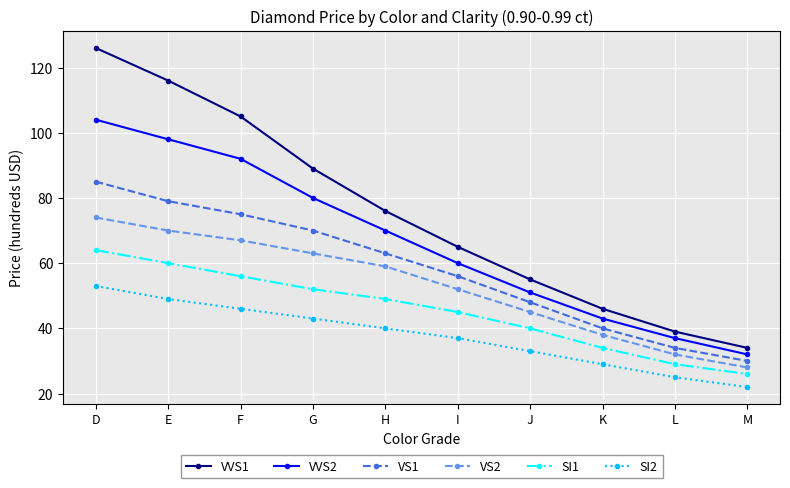

Between J and K, which series saw the biggest shift?

VVS1